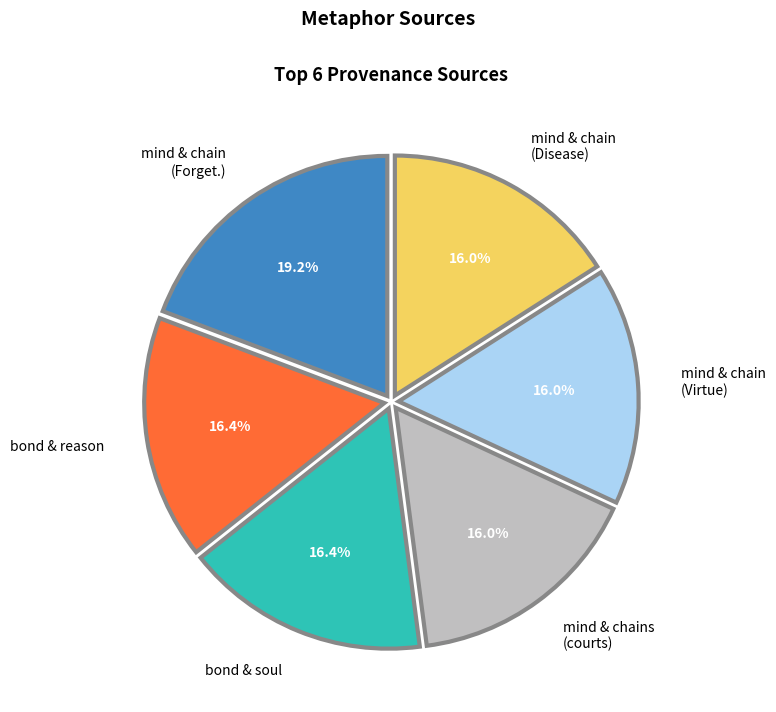

Is there any slice that represents more than half of the pie?

No